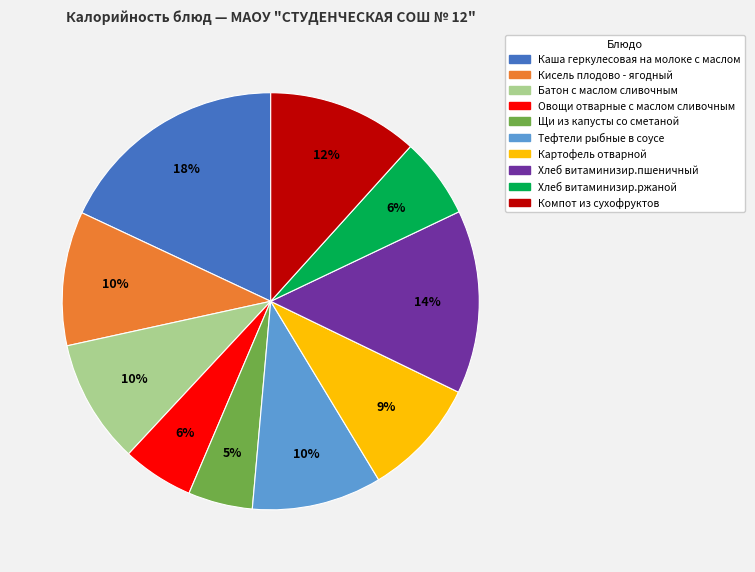

Combined, do Каша геркулесовая на молоке с маслом and Овощи отварные с маслом сливочным account for over 50%?

No